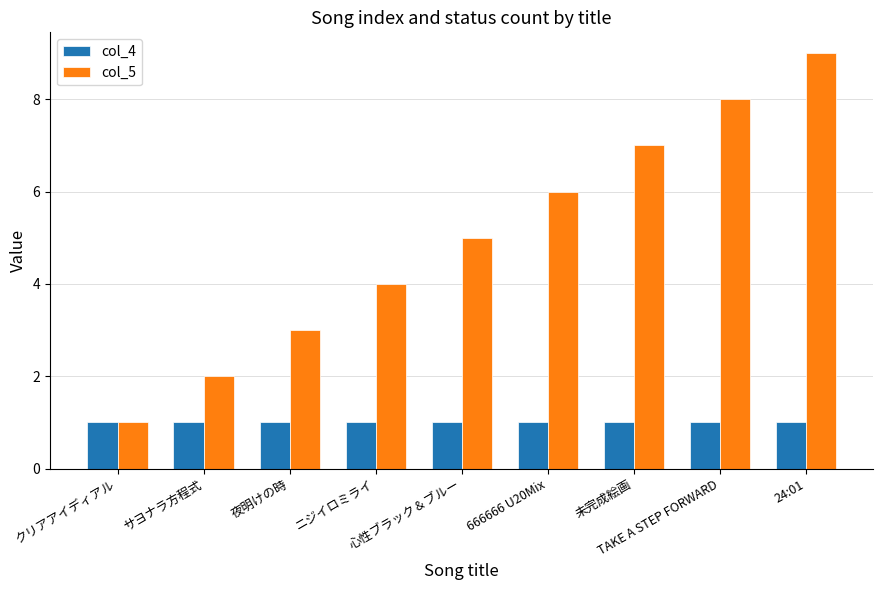

List the series in order of their peak value, highest first.

col_5, col_4